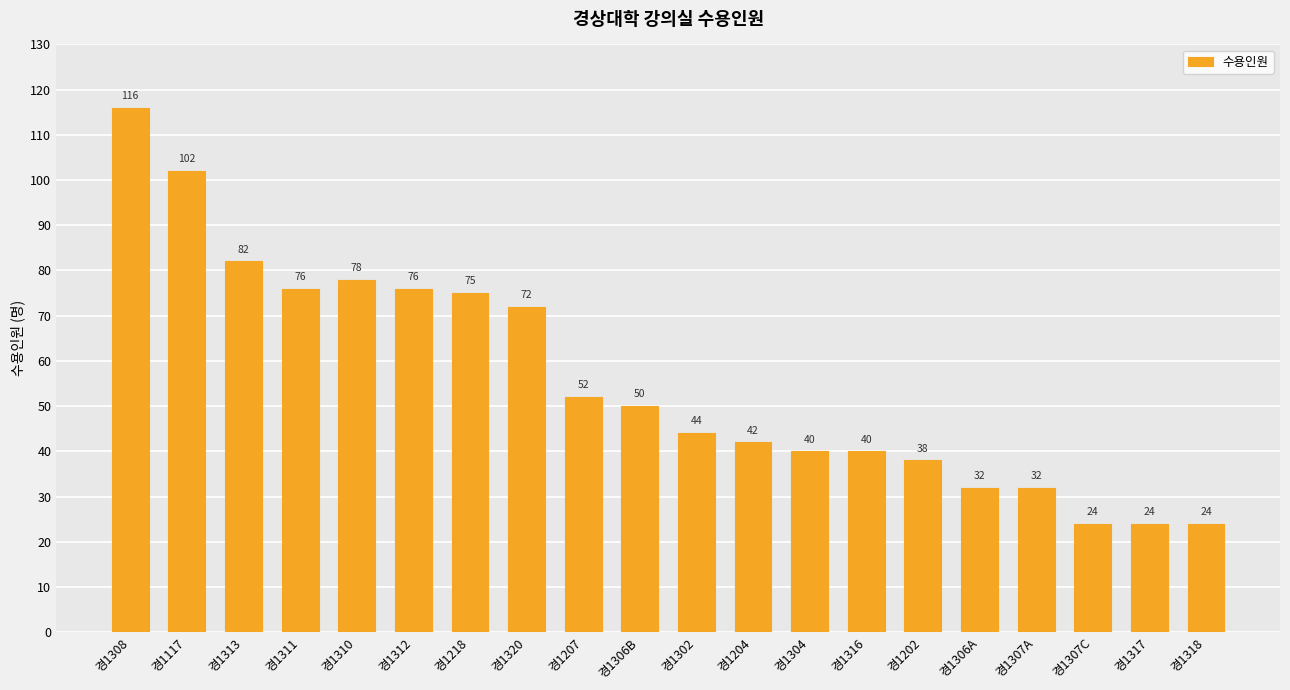

What position from the left is 경1308?

1